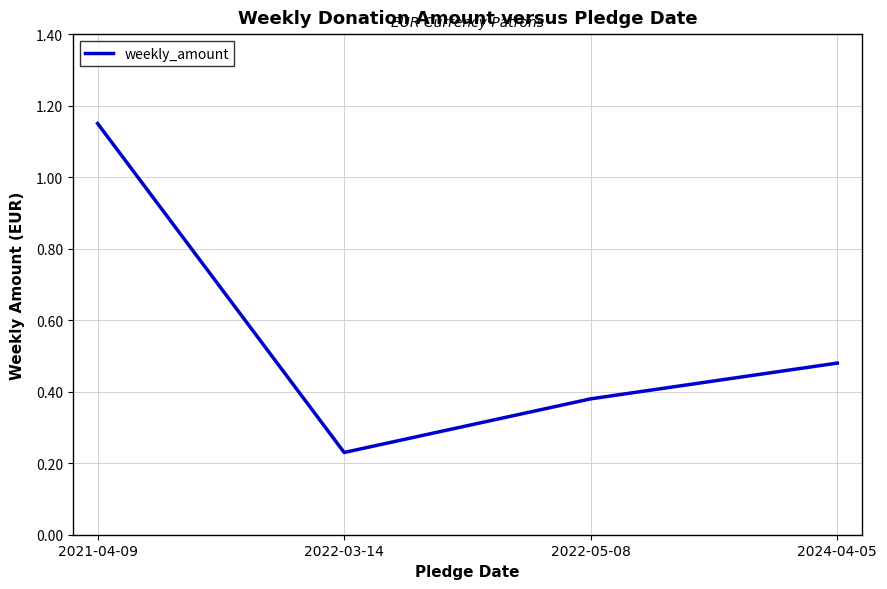

What is the difference between the second highest and second lowest values?

0.1